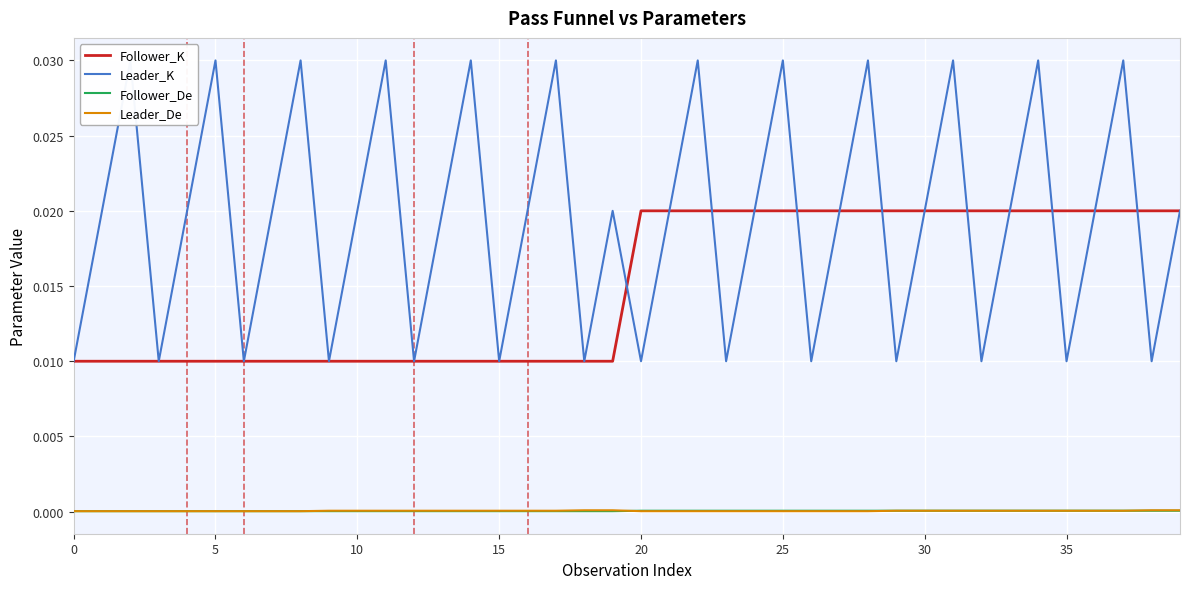

At how many categories does at least one series exceed 0?

40